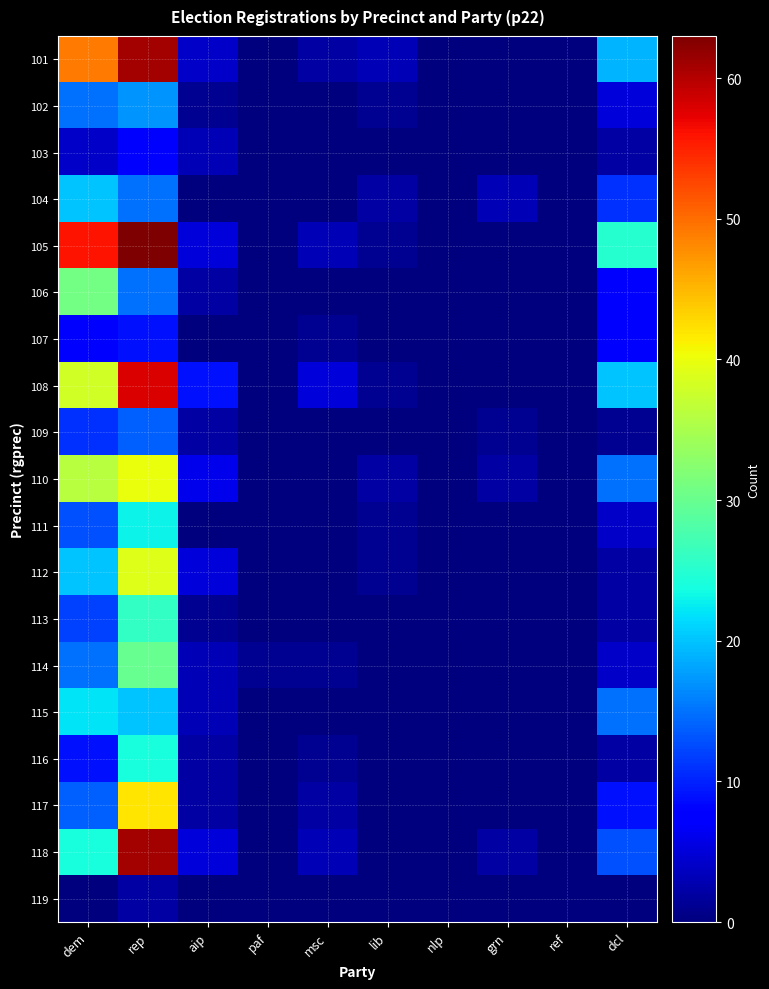

What is the maximum value shown in the chart?

63